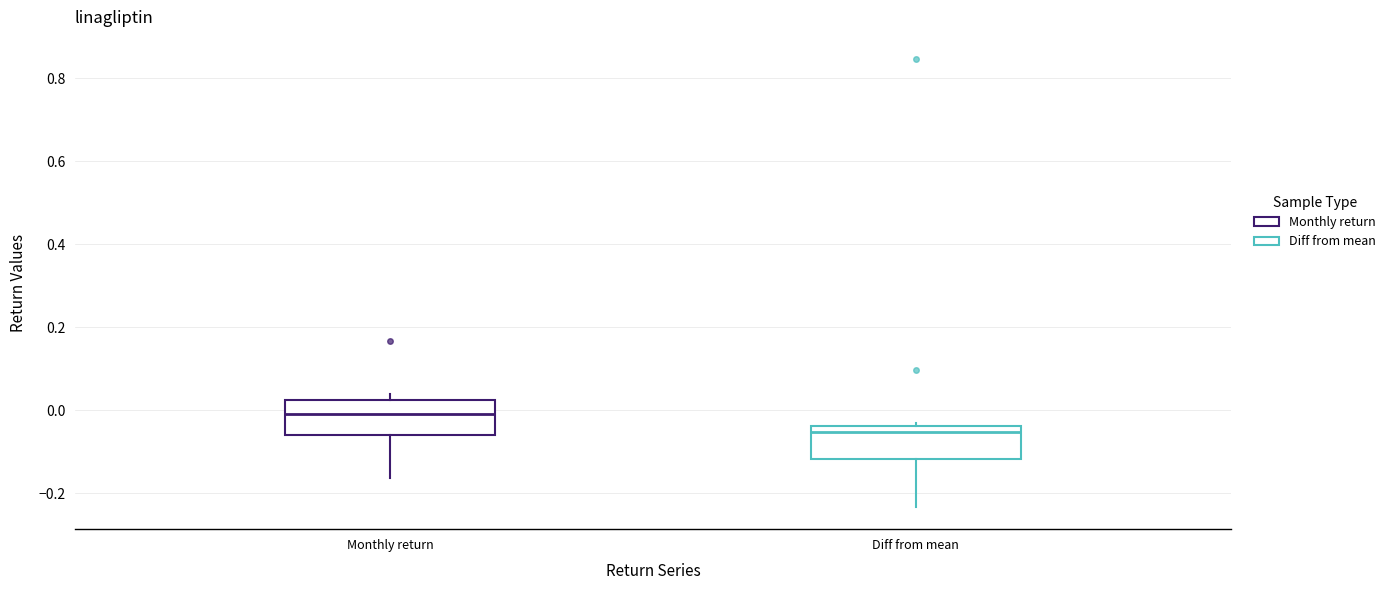

Where is the upper edge of the box for Monthly return on the y-axis? The values are not printed on the chart, so give them approximately, as read against the axis.

0.02